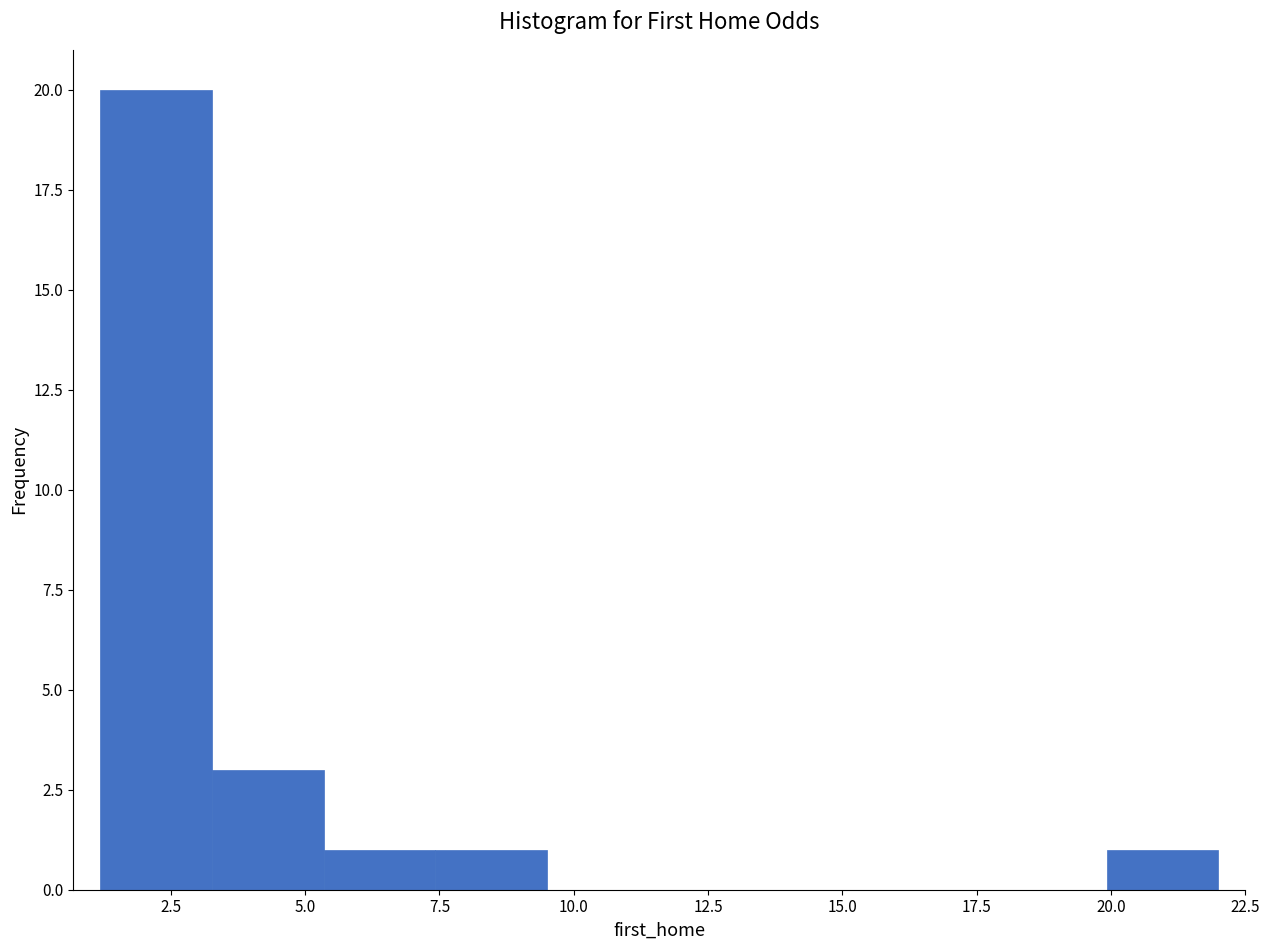

Which range on the x-axis has the tallest bar?

1.0 to 3.5